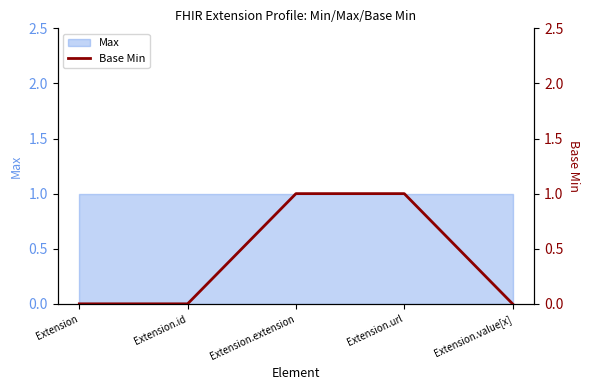

Reading right to left, list all the values displayed in this chart.

Extension.value[x]=0	Extension.url=1	Extension.extension=1	Extension.id=0	Extension=0